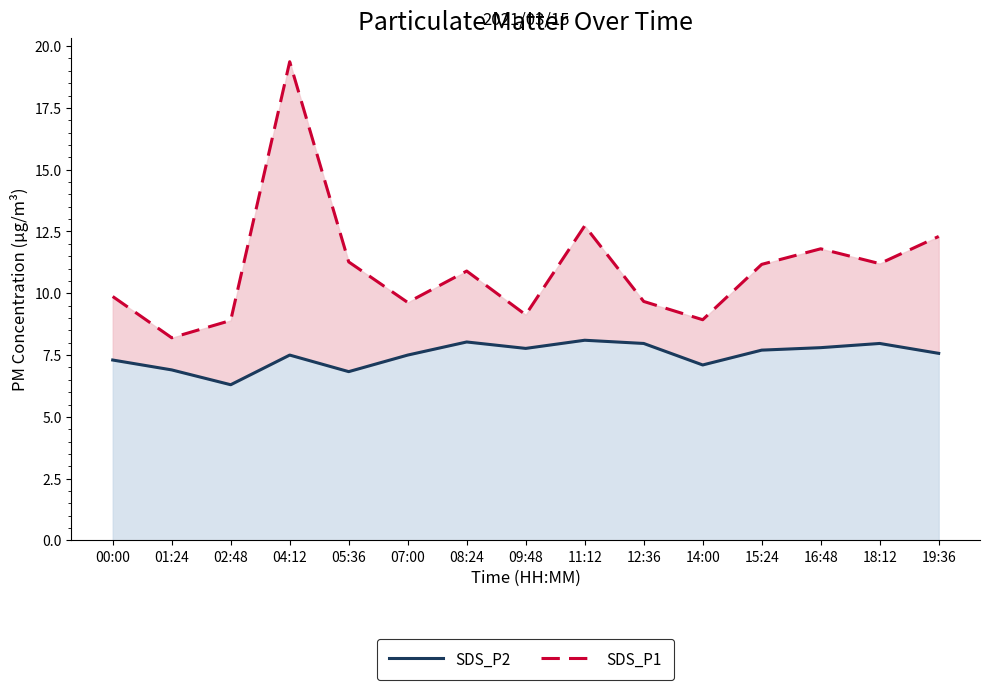

True or false: SDS_P1 and SDS_P2 cross at least once.

False